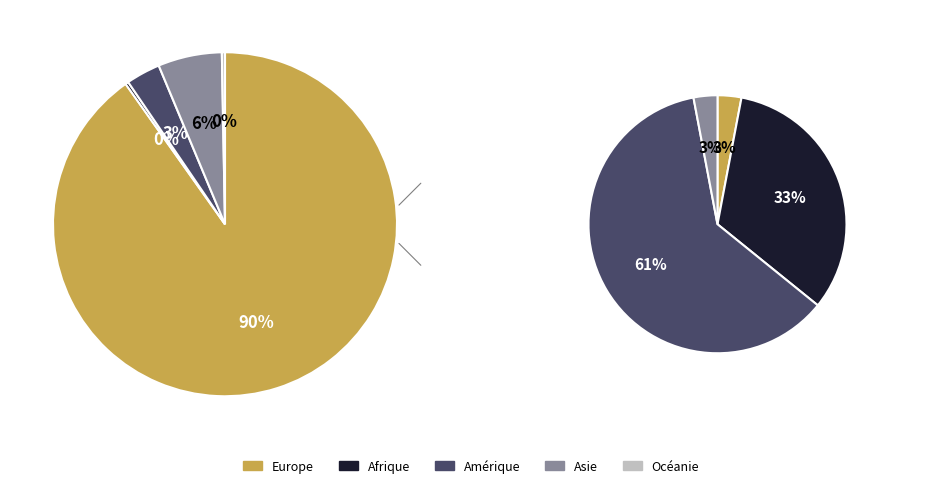

Which category accounts for the majority?

Europe